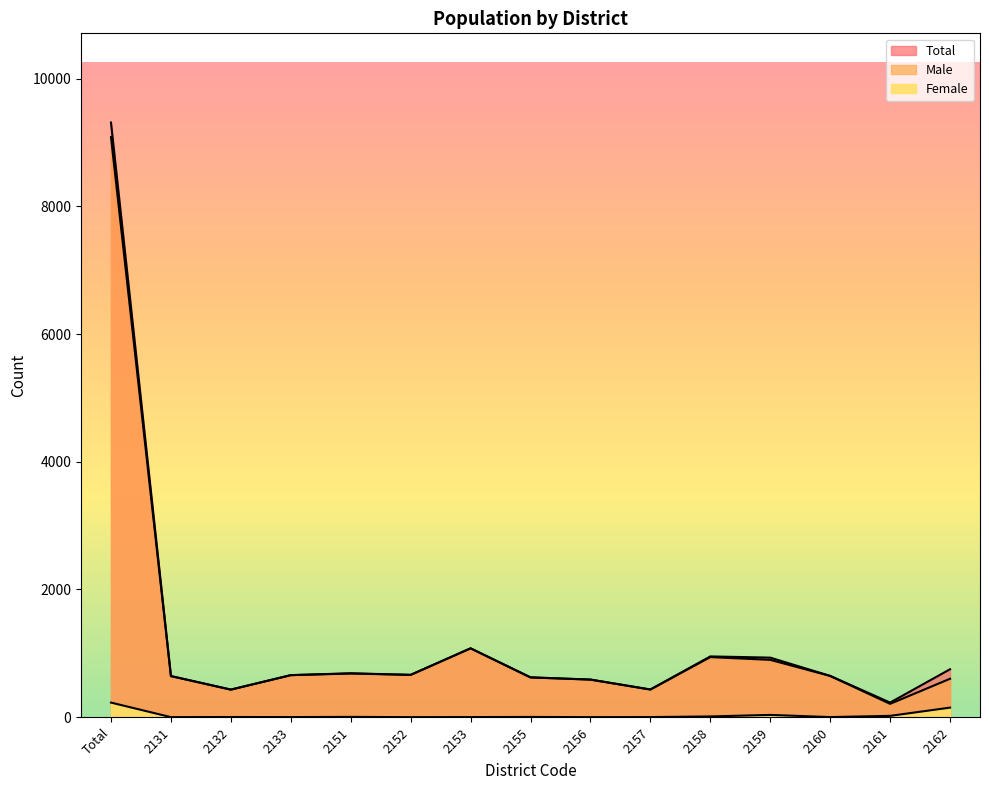

What is the average value of the Male series?

1211